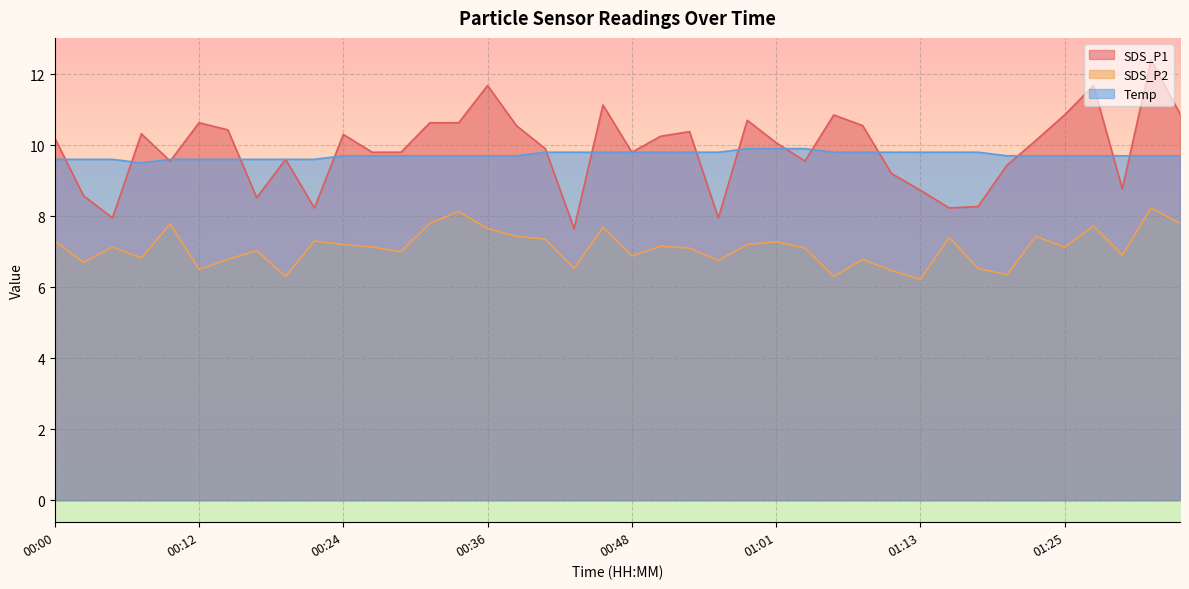

What is the label of the 18th point from the left?

00:41